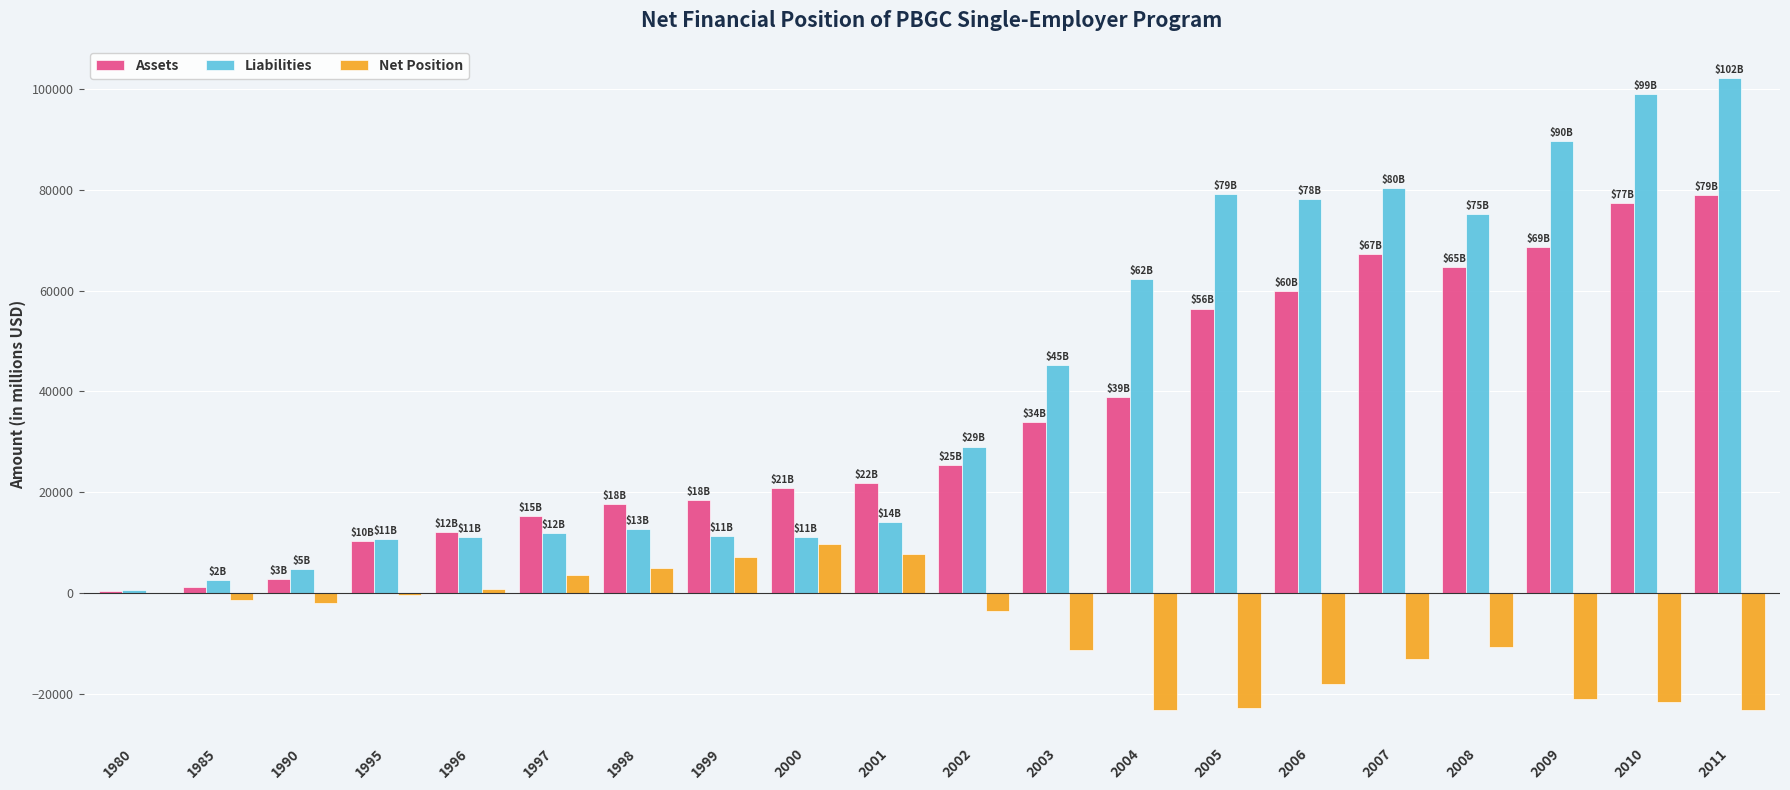

What is the sum of all Net Position values?

-138636.9